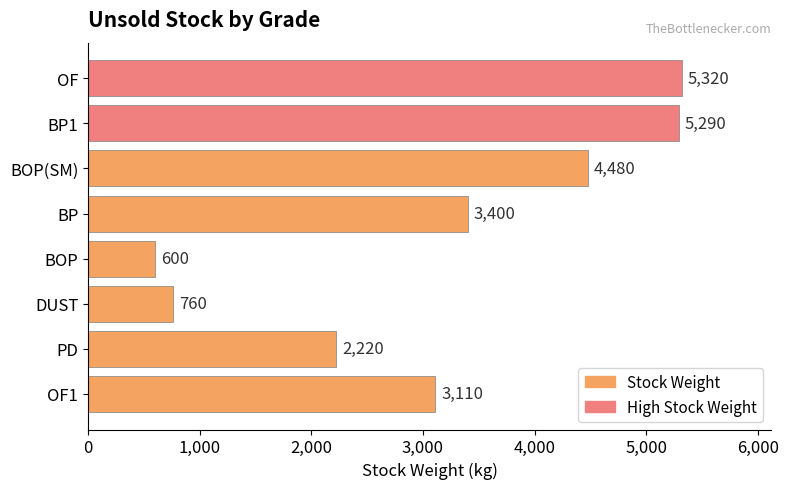

Which has a higher value, OF1 or PD?

OF1